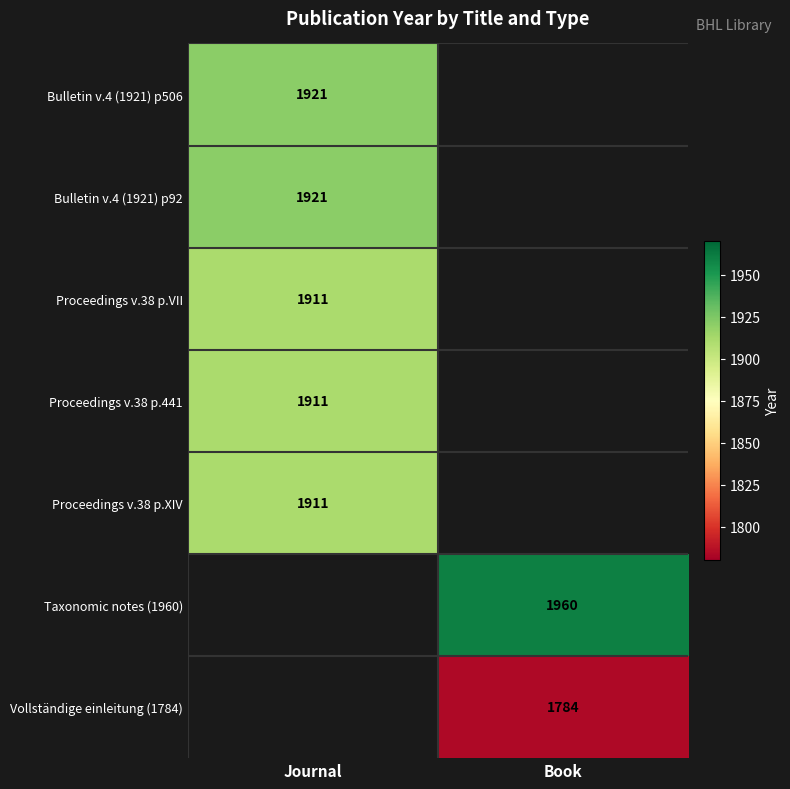

Is the value of Proceedings v.38 p.441 at Journal greater than the value of Taxonomic notes (1960) at Book?

No